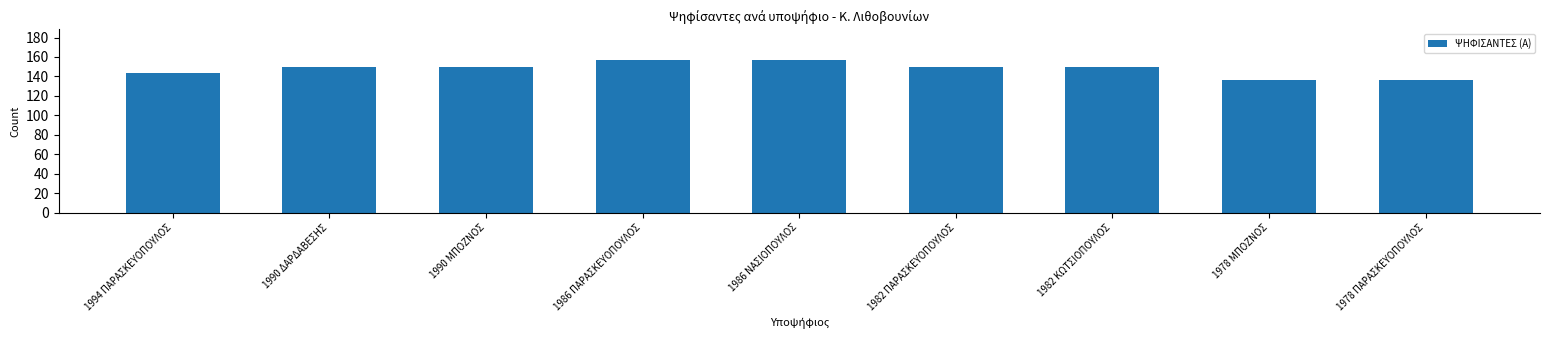

Count the values in the range 144 to 150.

5